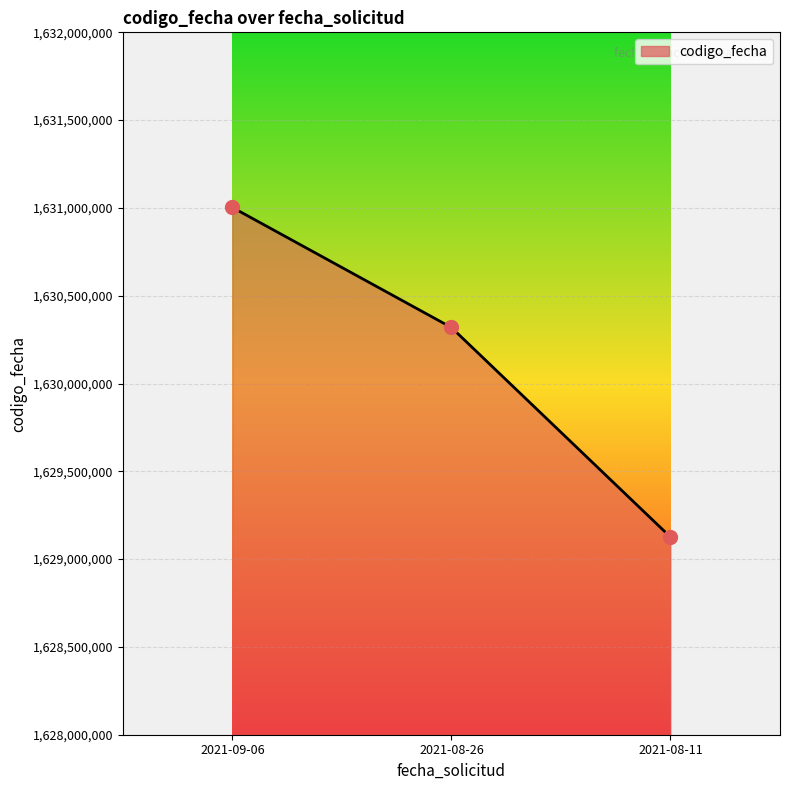

Count the values in the range 1629125701 to 1631003001.

3